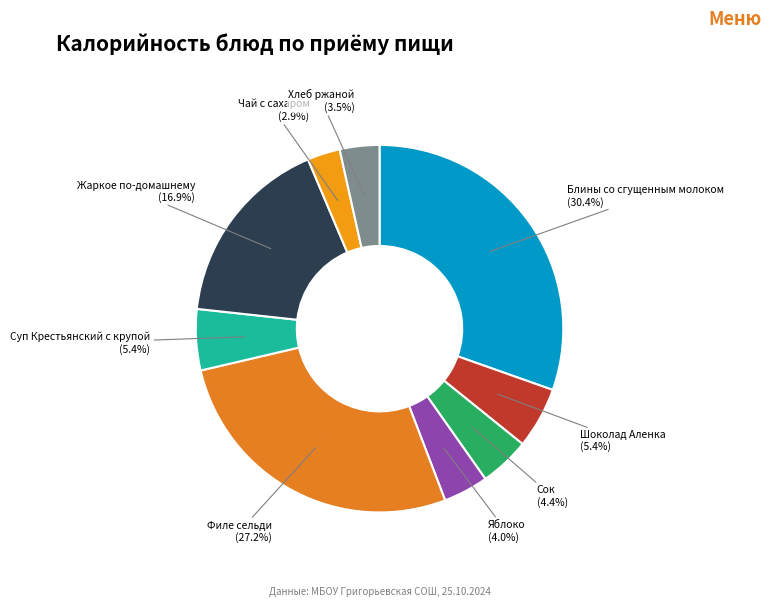

Approximately how many times larger is the value at Жаркое по-домашнему compared to Сок?

3.8